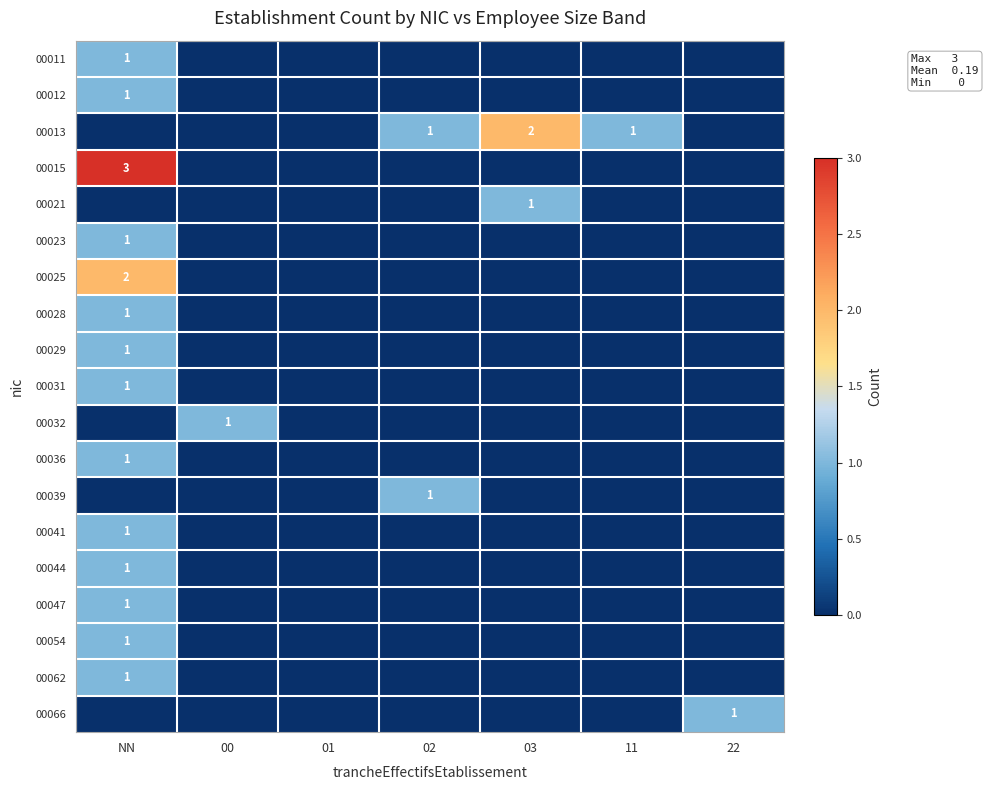

The 00013 series shows 4 at 03. True or false?

False